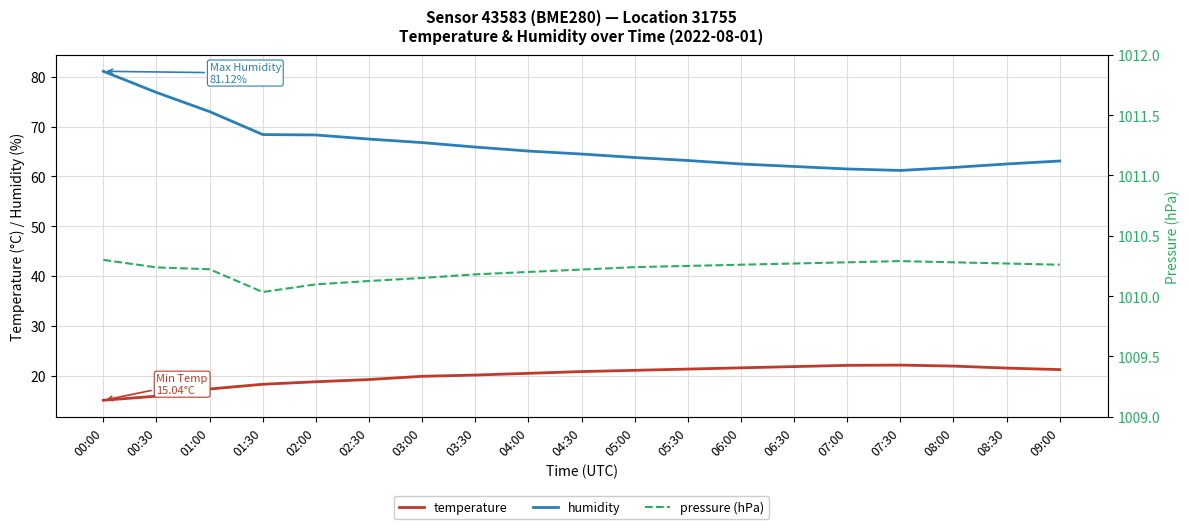

What is the total value across all series at 05:00?

1095.1